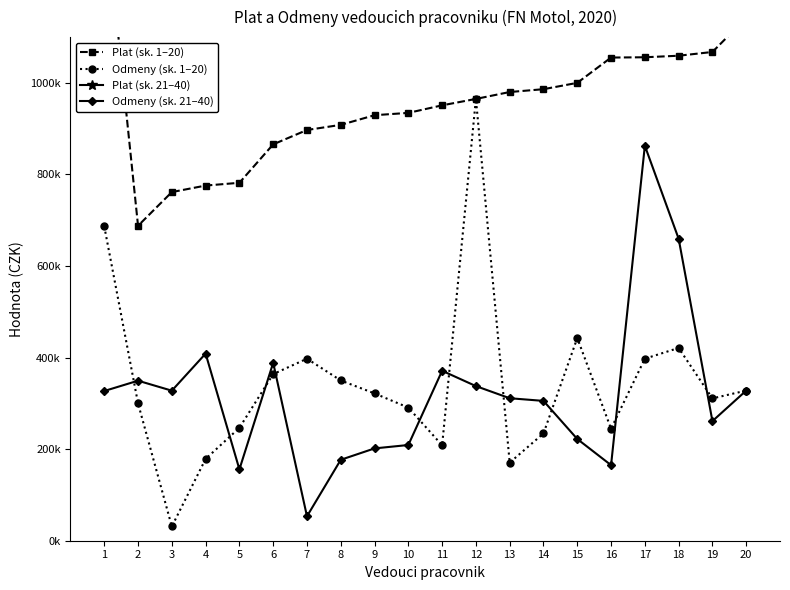

True or false: Plat (sk. 1–20) and Odmeny (sk. 1–20) intersect in this chart.

False